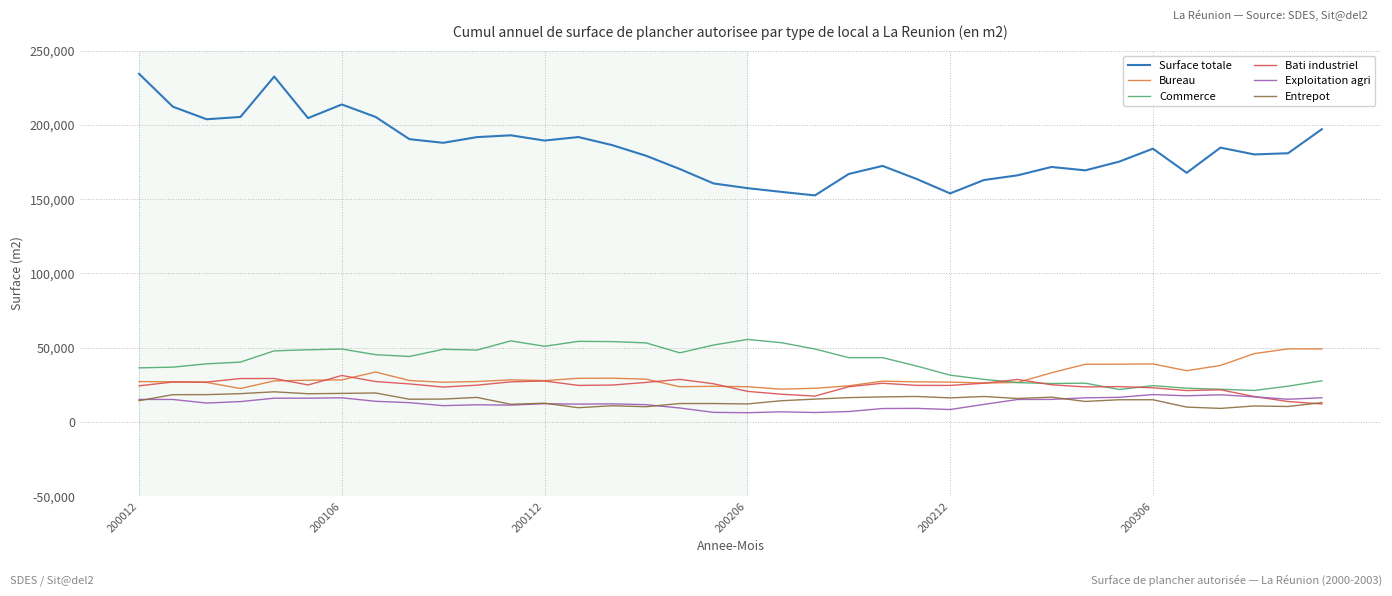

What is the minimum value for Bati industriel?

12120